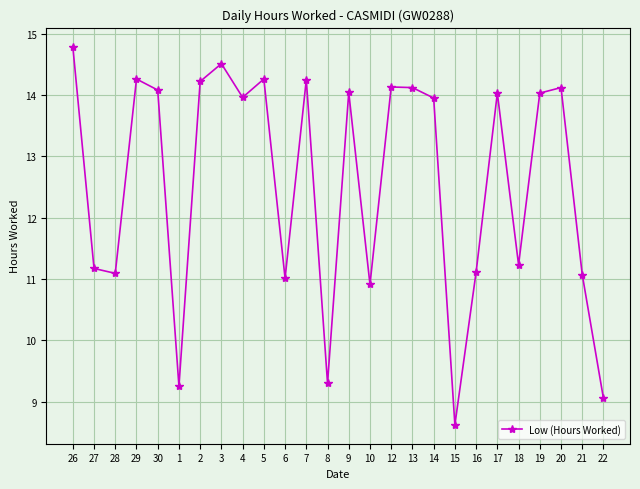

How many interior local valleys (lower than both neighbors) does the data have?

8